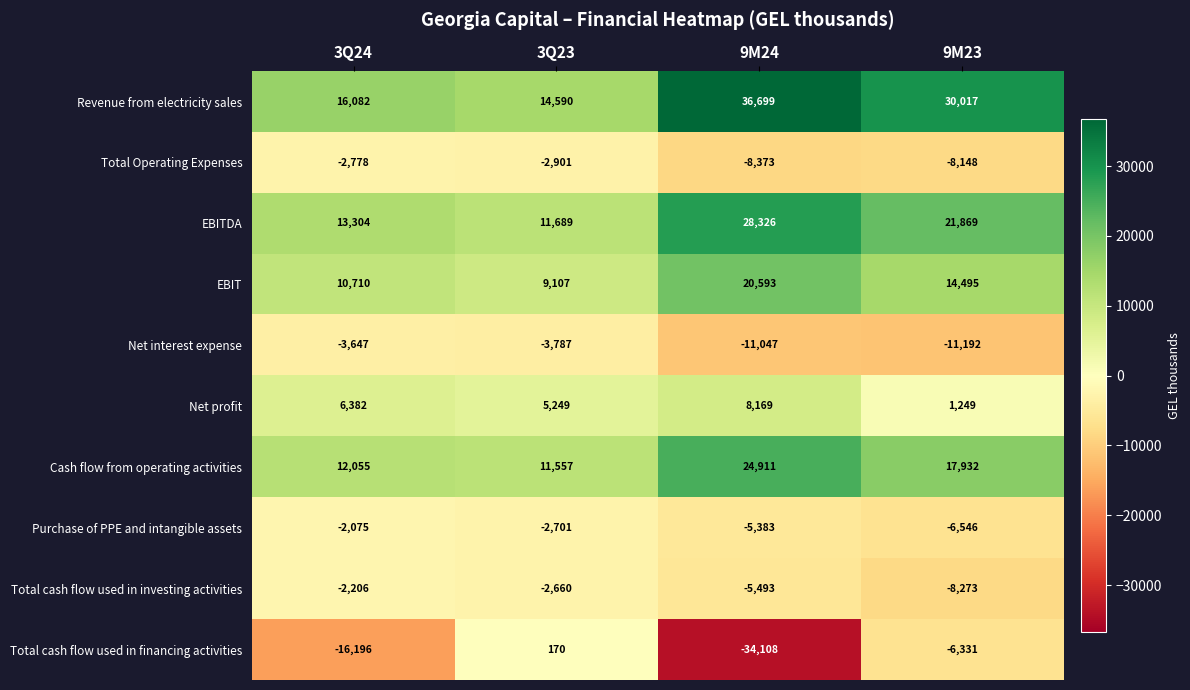

Rank the series by their maximum value, from lowest to highest.

Net interest expense, Total Operating Expenses, Total cash flow used in investing activities, Purchase of PPE and intangible assets, Total cash flow used in financing activities, Net profit, EBIT, Cash flow from operating activities, EBITDA, Revenue from electricity sales